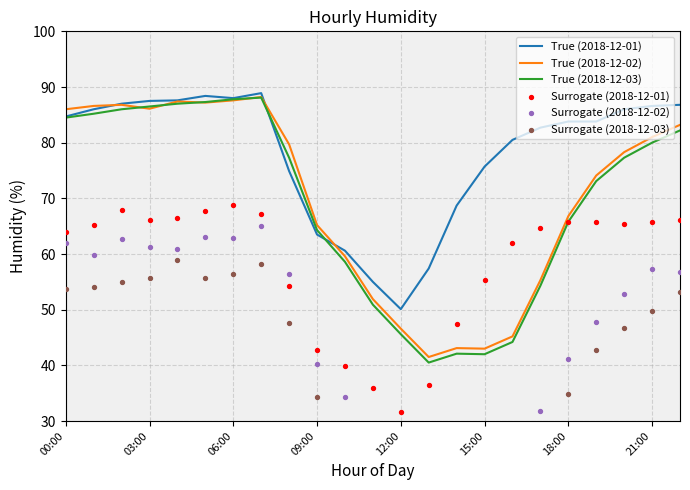

Which series contains the highest Y value?

True (2018-12-01)